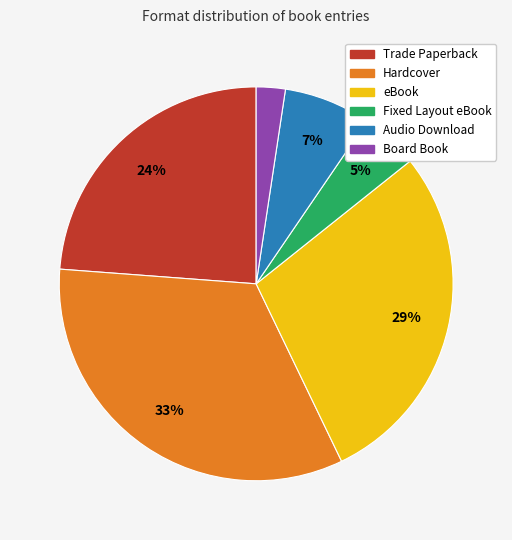

To the nearest percent, what is the average slice percentage?

17%